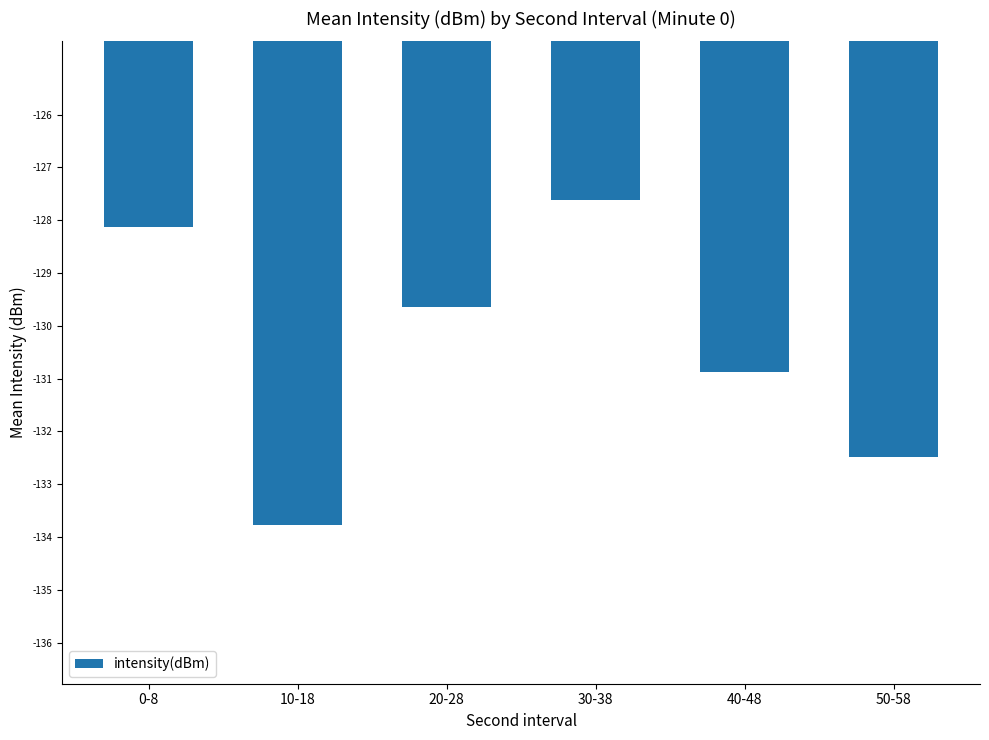

What is the minimum value shown in the chart?

-133.8